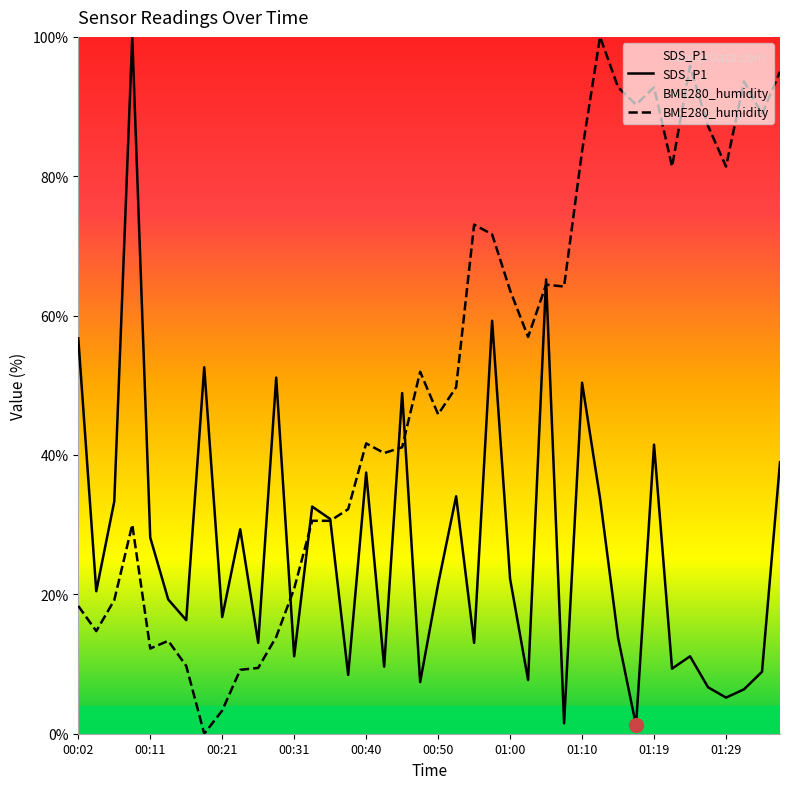

What is the difference between the second highest and second lowest values in the SDS_P1 series?

63.7